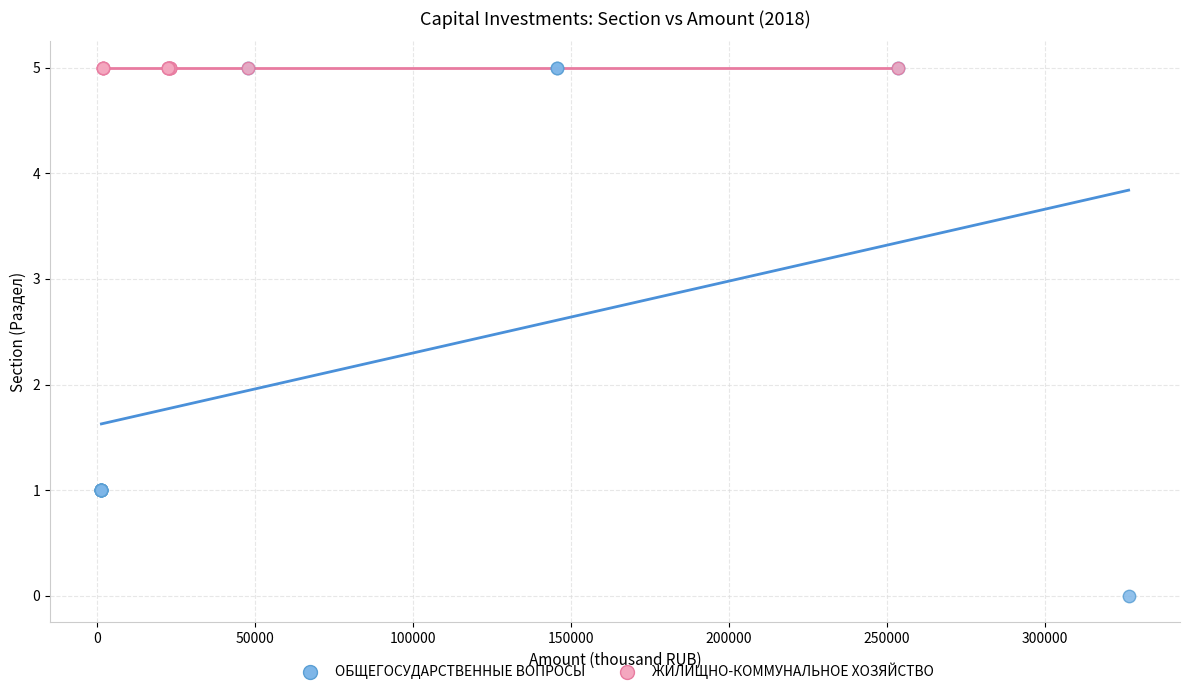

Which series reaches the minimum Y coordinate?

ОБЩЕГОСУДАРСТВЕННЫЕ ВОПРОСЫ